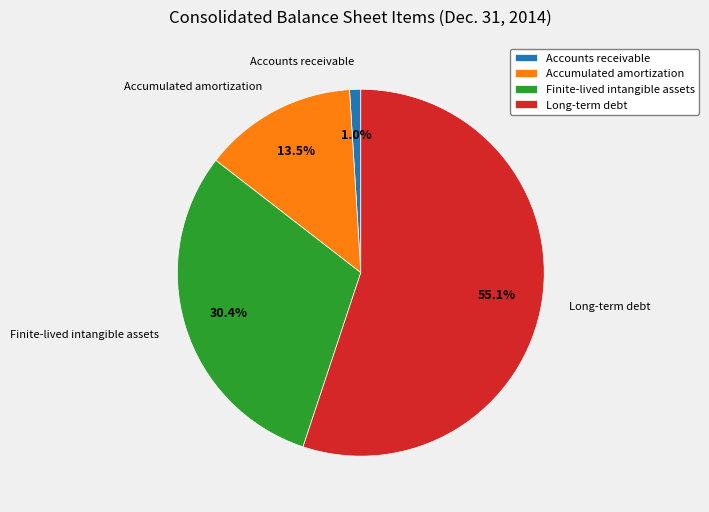

Does any single category account for the majority?

Yes